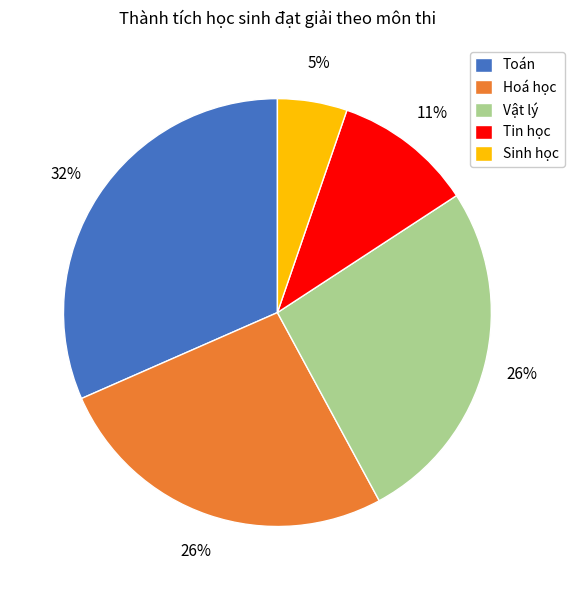

Is there a majority slice in this chart?

No